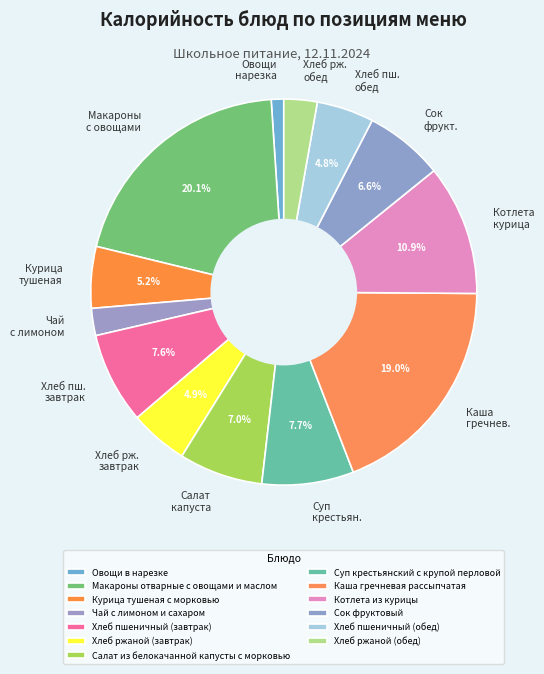

Which category has the smallest portion of the pie?

Овощи в нарезке